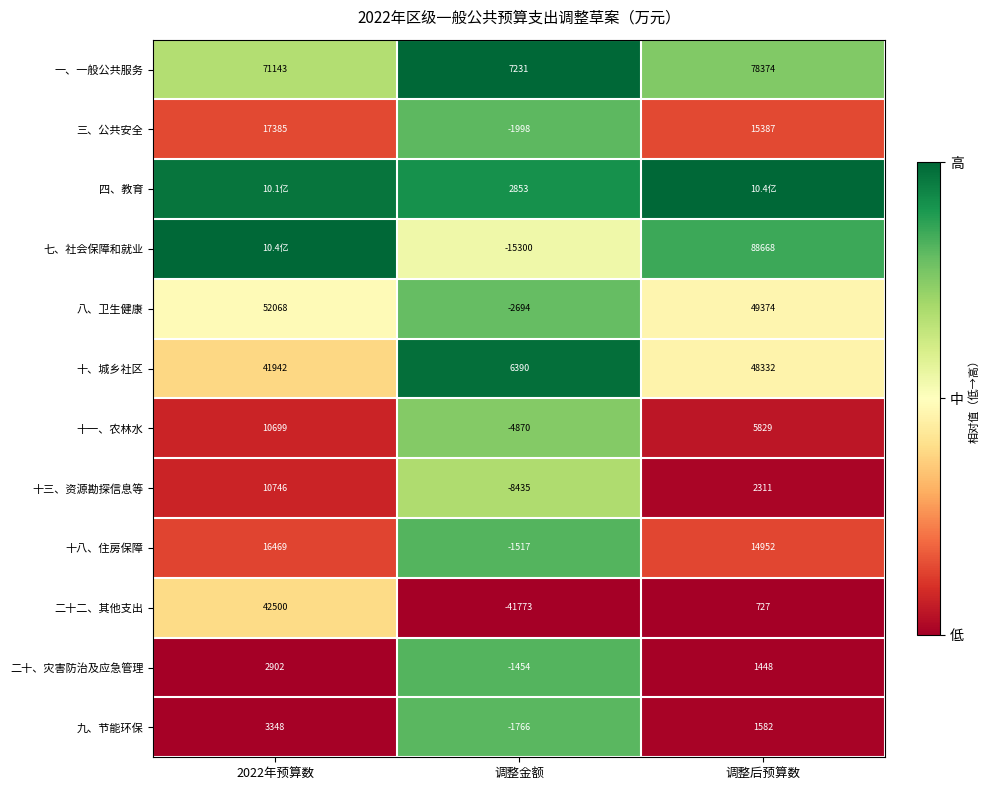

At 调整金额, list the series in order from smallest to largest.

二十二、其他支出, 七、社会保障和就业, 十三、资源勘探信息等, 十一、农林水, 八、卫生健康, 三、公共安全, 九、节能环保, 十八、住房保障, 二十、灾害防治及应急管理, 四、教育, 十、城乡社区, 一、一般公共服务